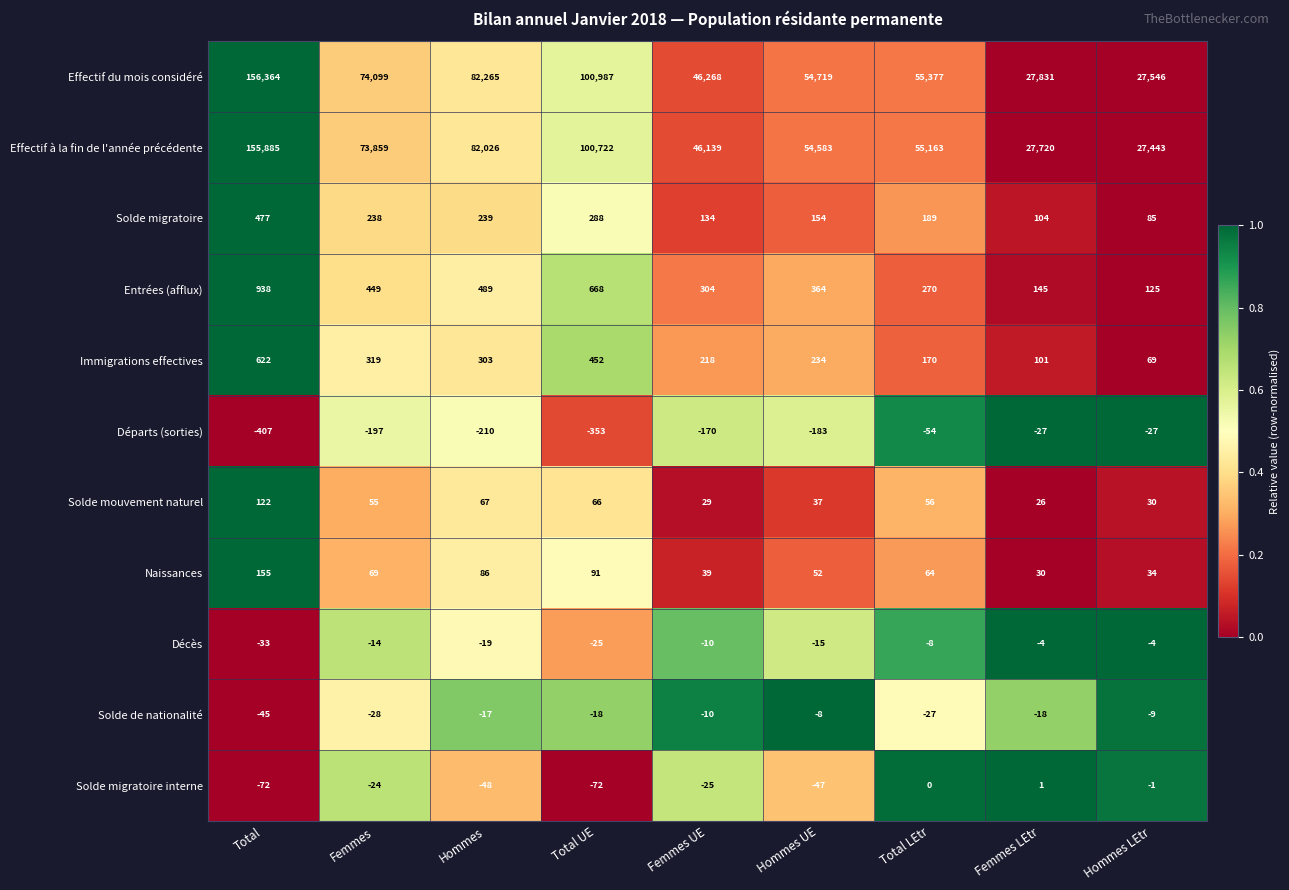

What is the difference between the Décès values at Total and Hommes UE?

18